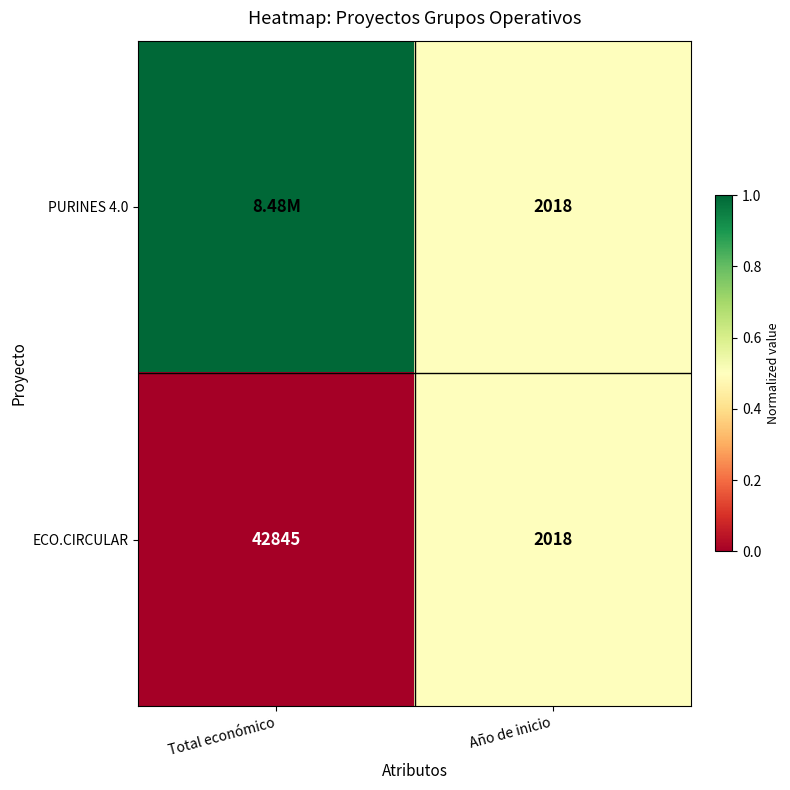

At how many categories does at least one series exceed 0?

2